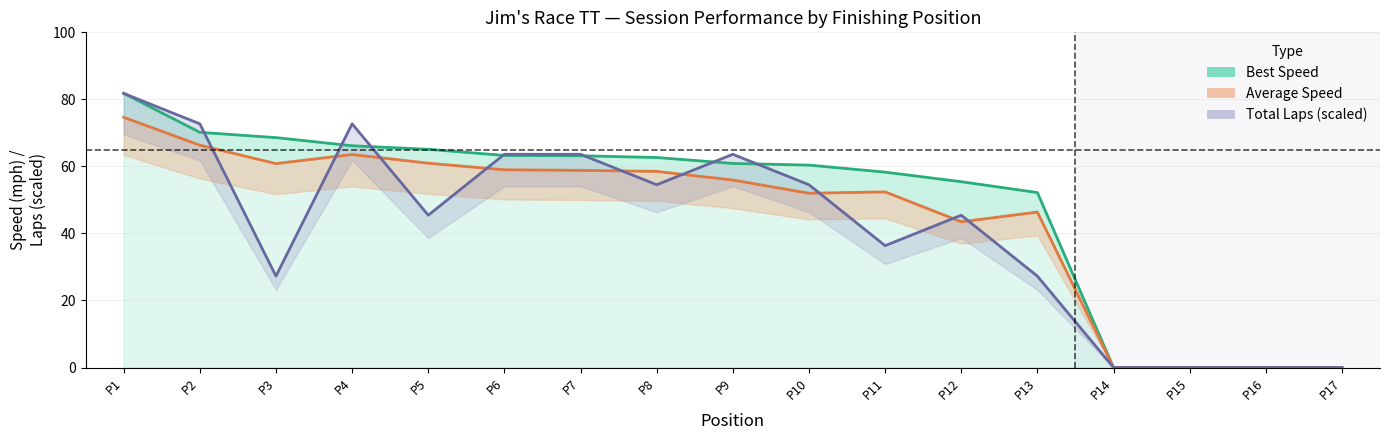

Rank the series by their average value, from lowest to highest.

Total Laps (scaled), Average Speed, Best Speed